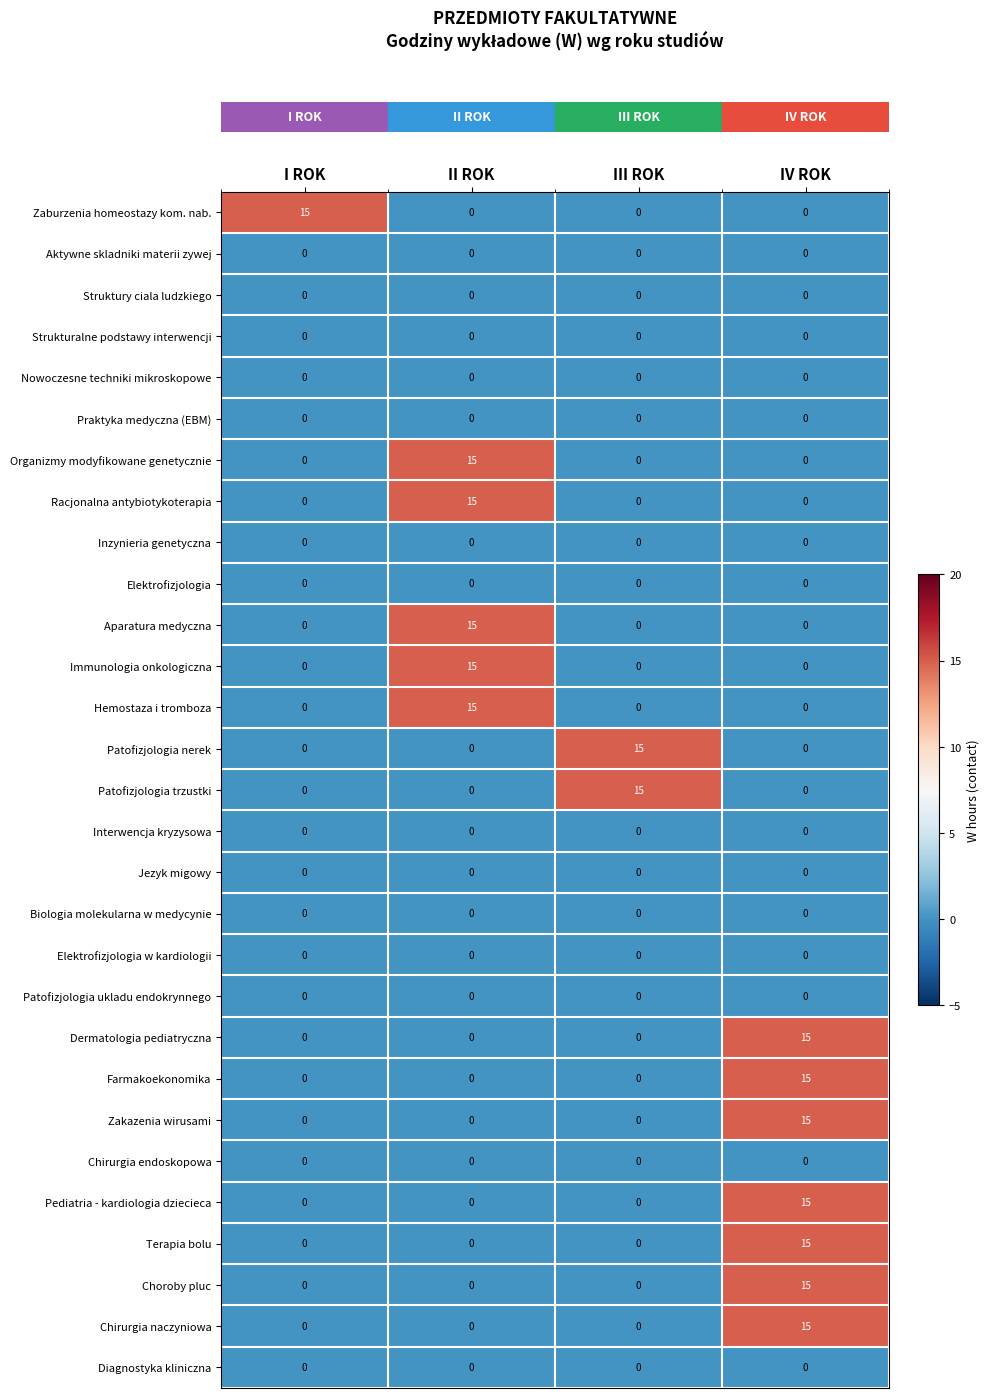

What is the spread (max minus min) of values at IV ROK?

15